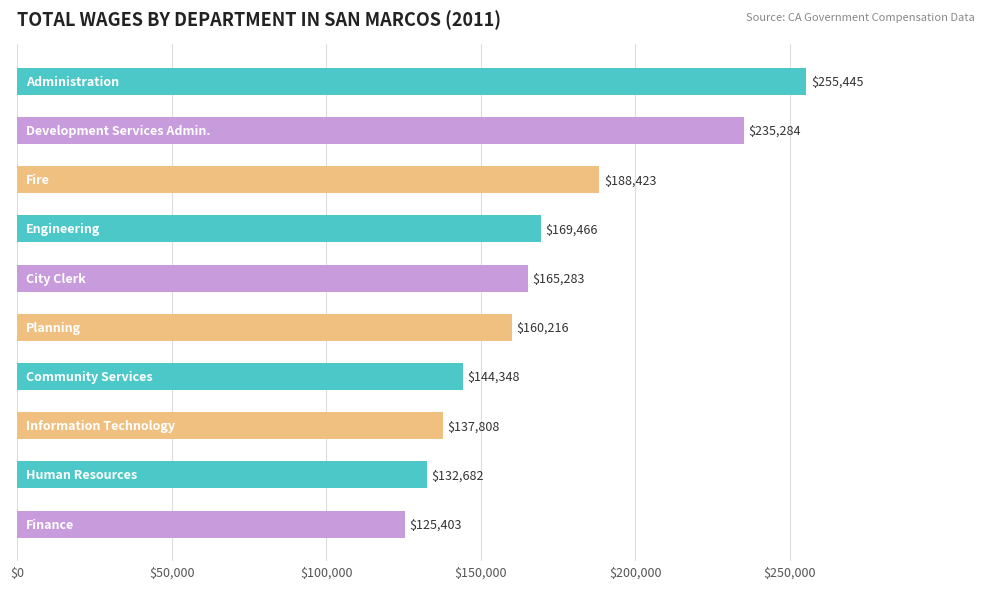

What is the minimum value shown in the chart?

125403